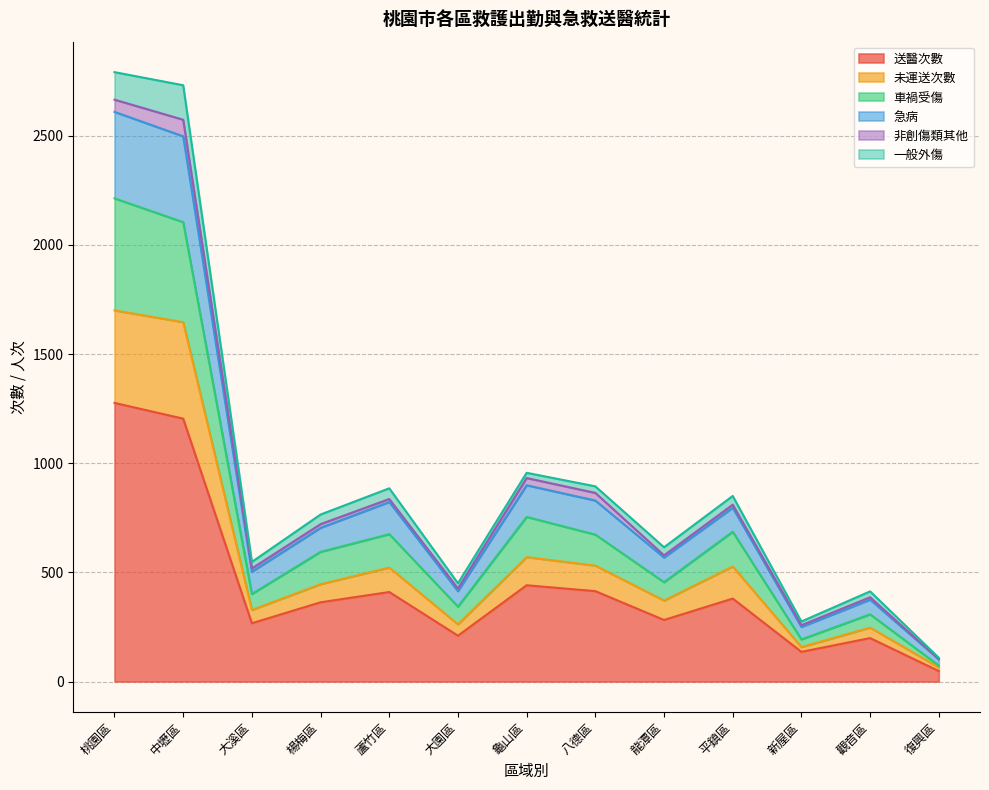

At which label does 送醫次數 reach its peak?

桃園區